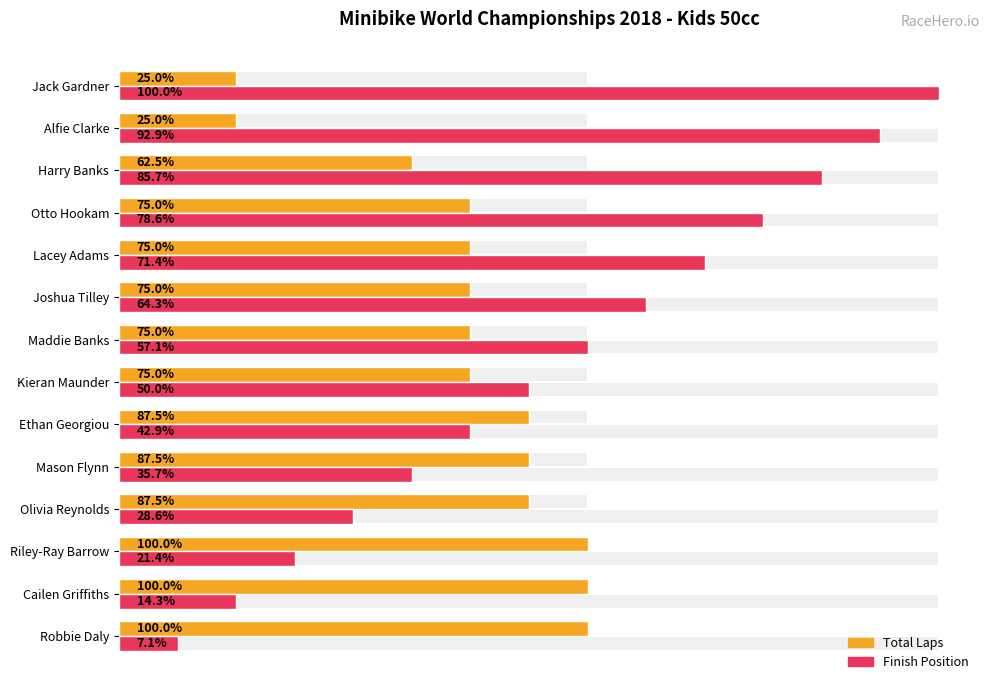

Does the chart contain stacked bars?

No